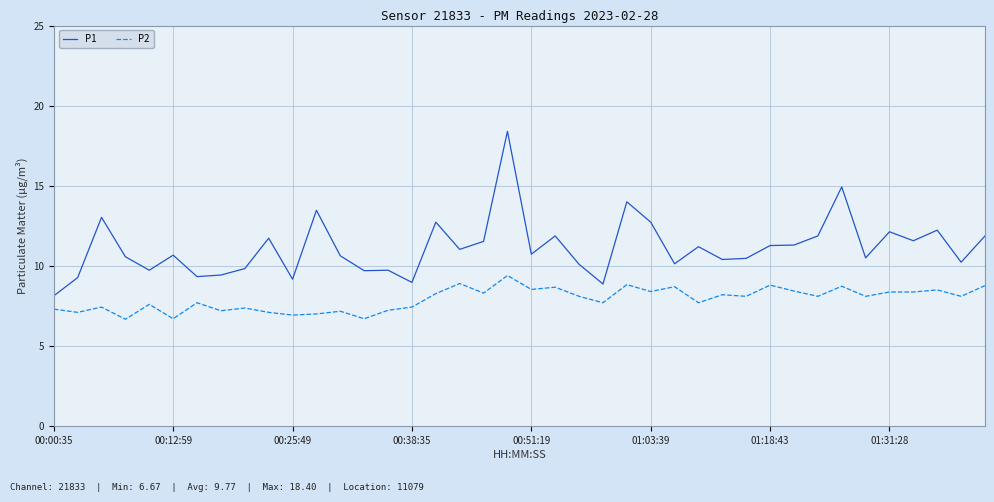

Which series has the largest range (max minus min)?

P1